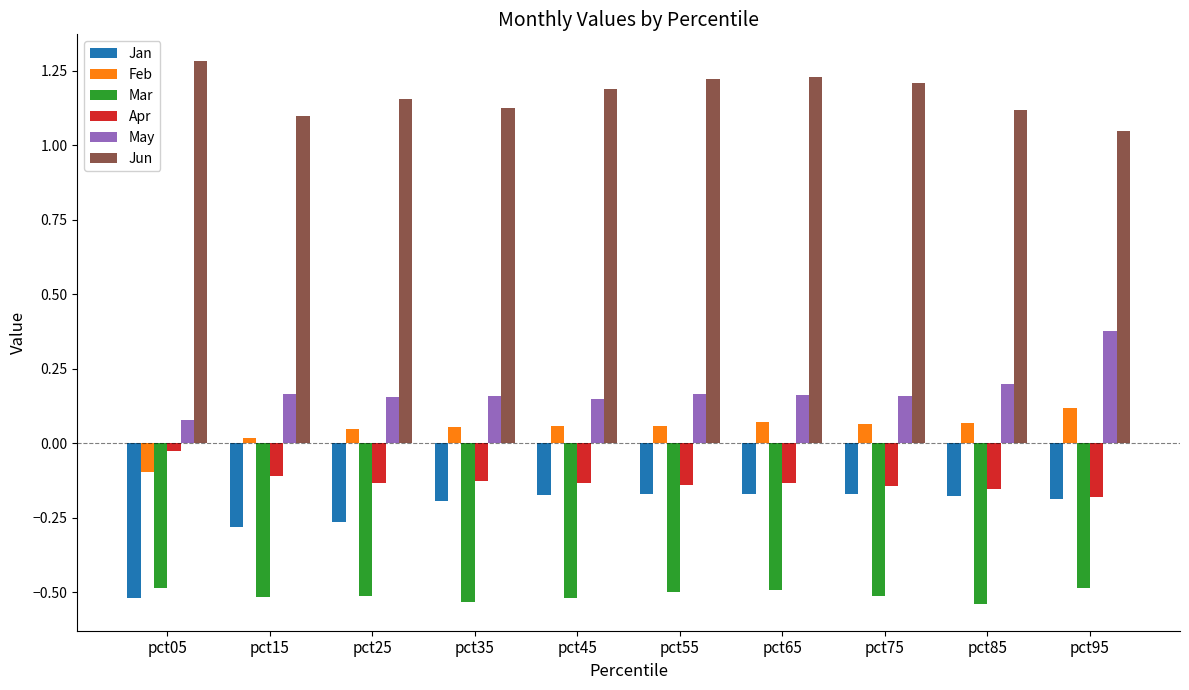

Rank the series at pct35 from highest to lowest value.

Jun, May, Feb, Apr, Jan, Mar